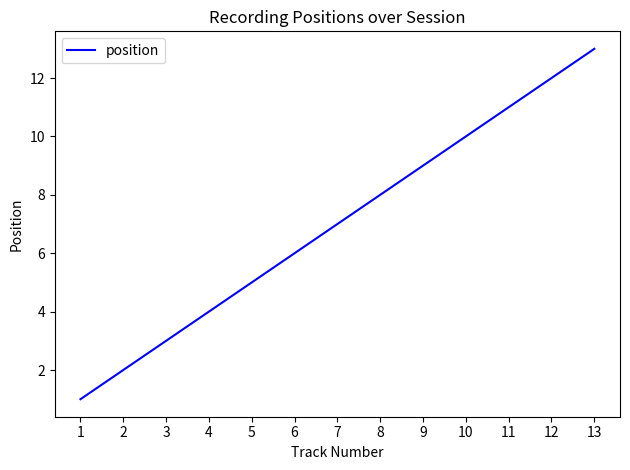

What is the average value?

7